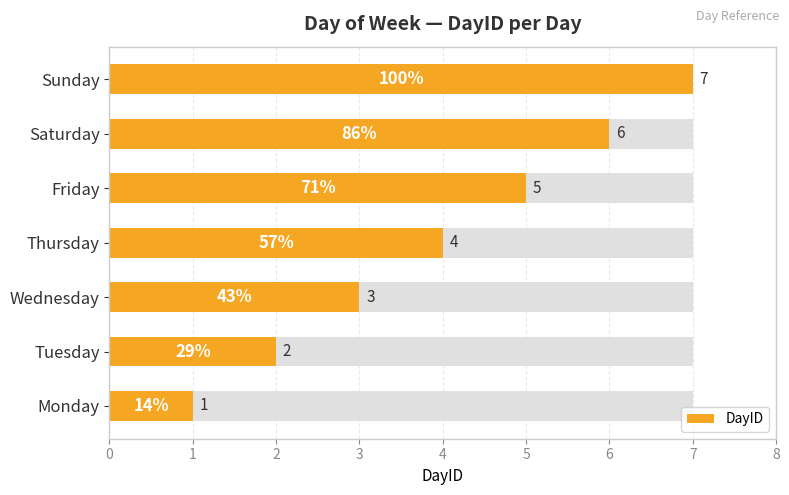

What is the value of the 5th bar from the left?

5